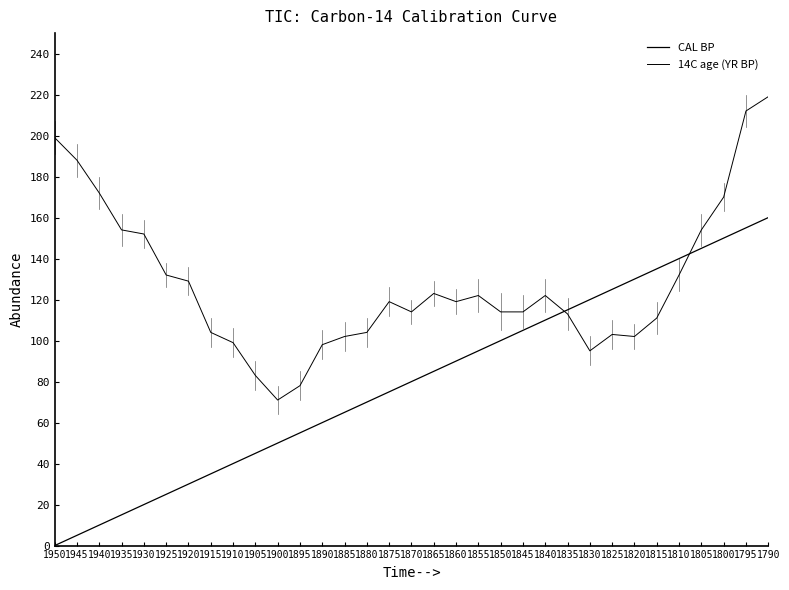

Count the number of data series in this chart.

2